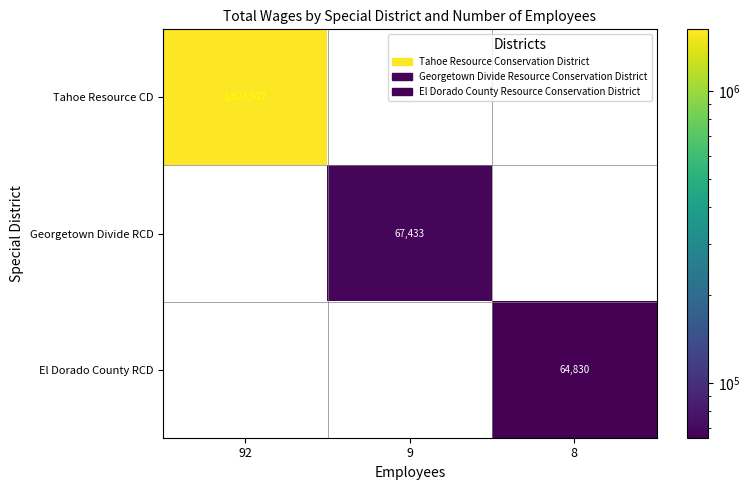

The value of El Dorado County RCD at 8 is 33583. True or false?

False